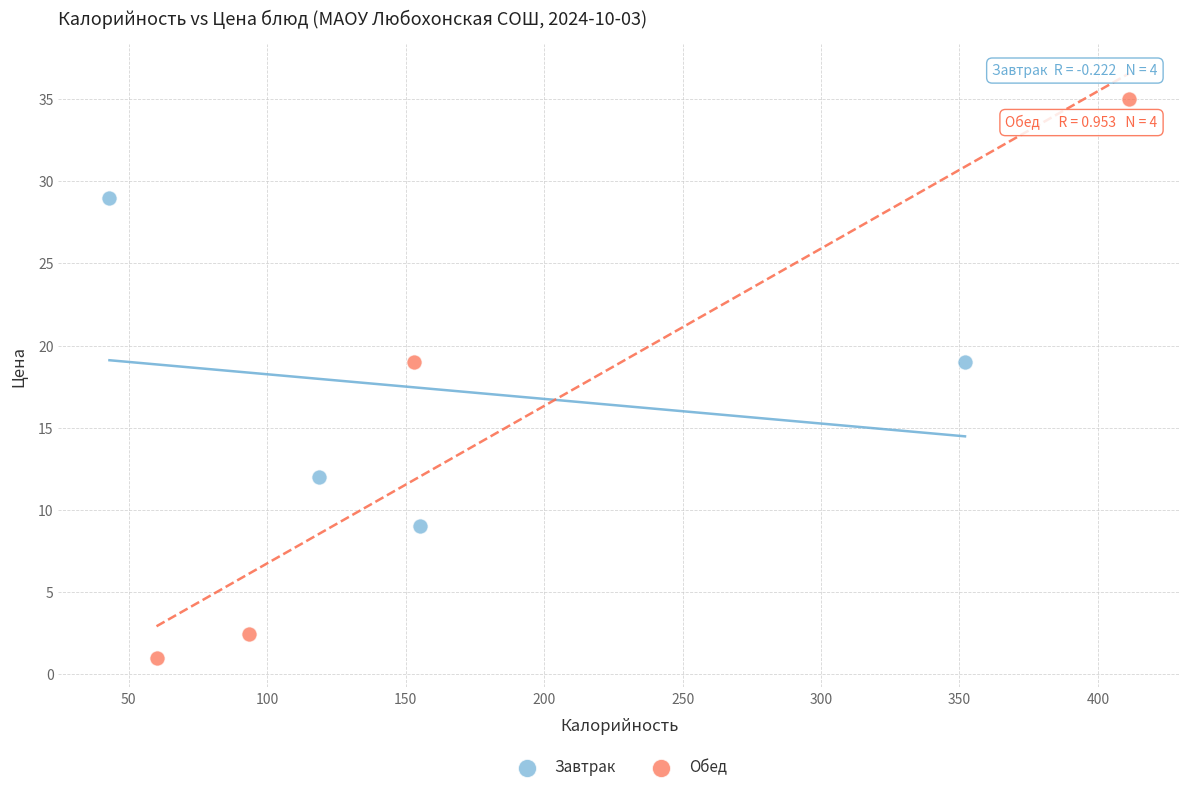

Which series contains the highest Y value?

Обед